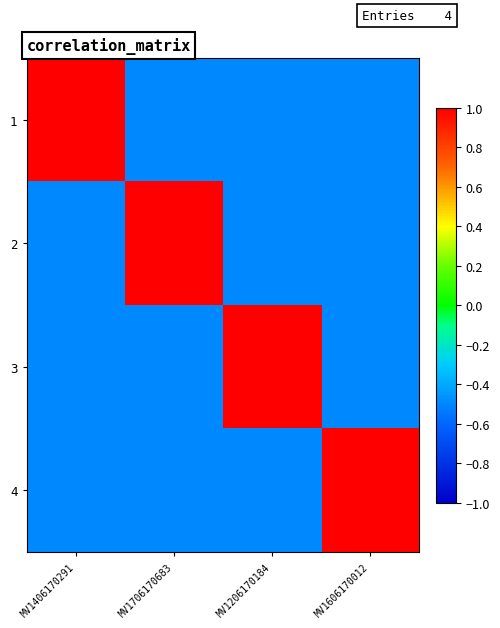

What is the total value across all series at MV1606170012?

-0.5